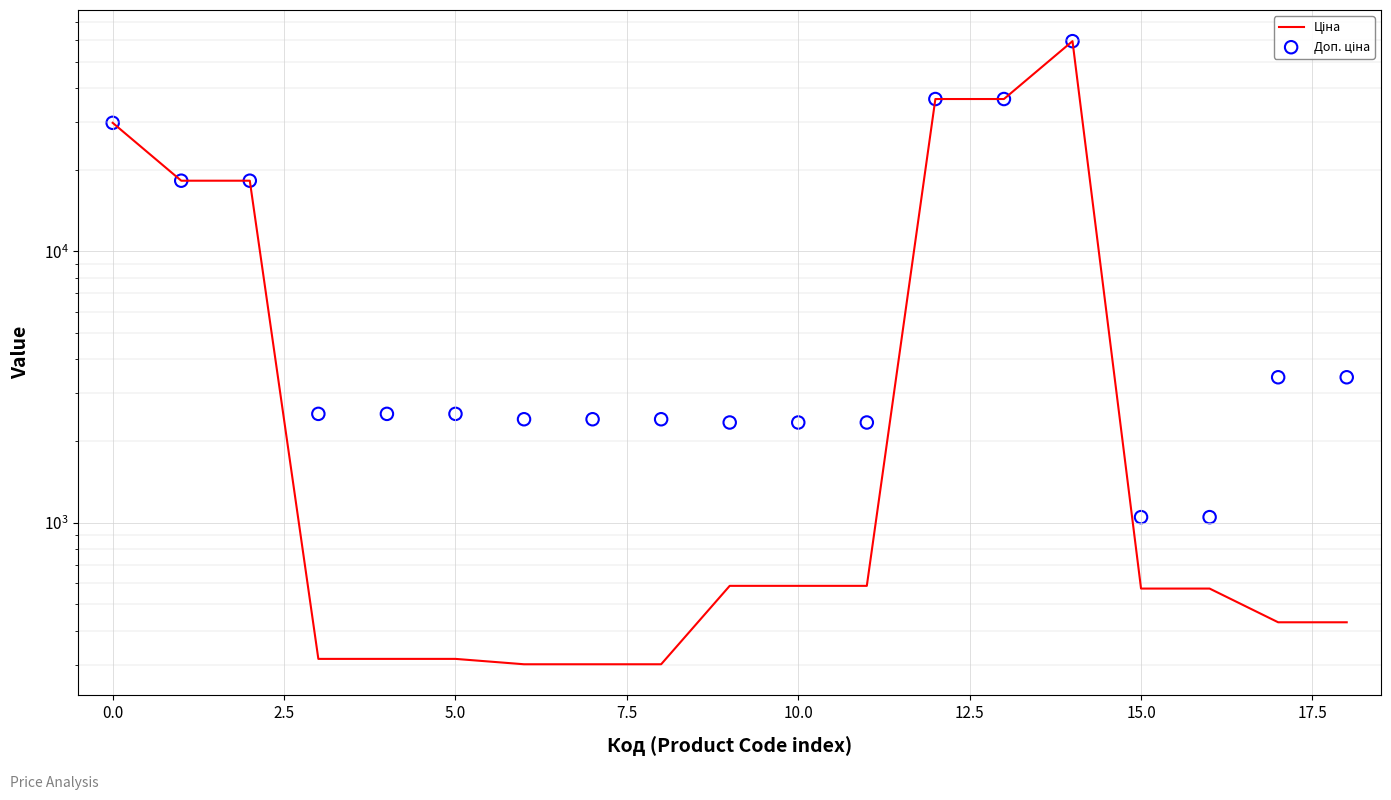

Which series has the largest total across all categories?

Доп. ціна